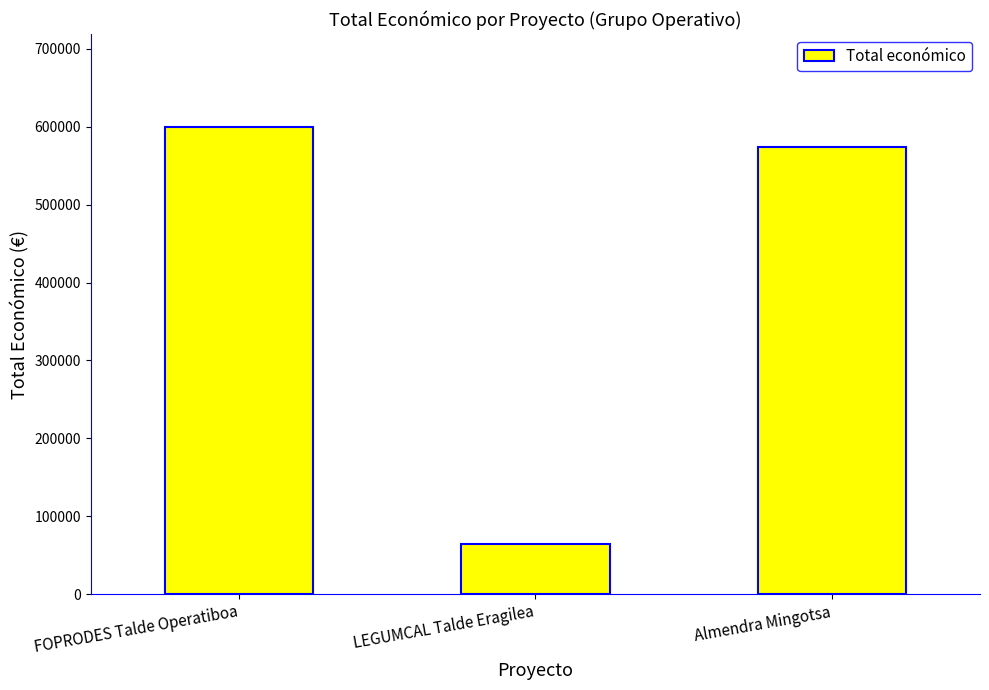

List the labels in order of value, largest first.

FOPRODES Talde Operatiboa, Almendra Mingotsa, LEGUMCAL Talde Eragilea